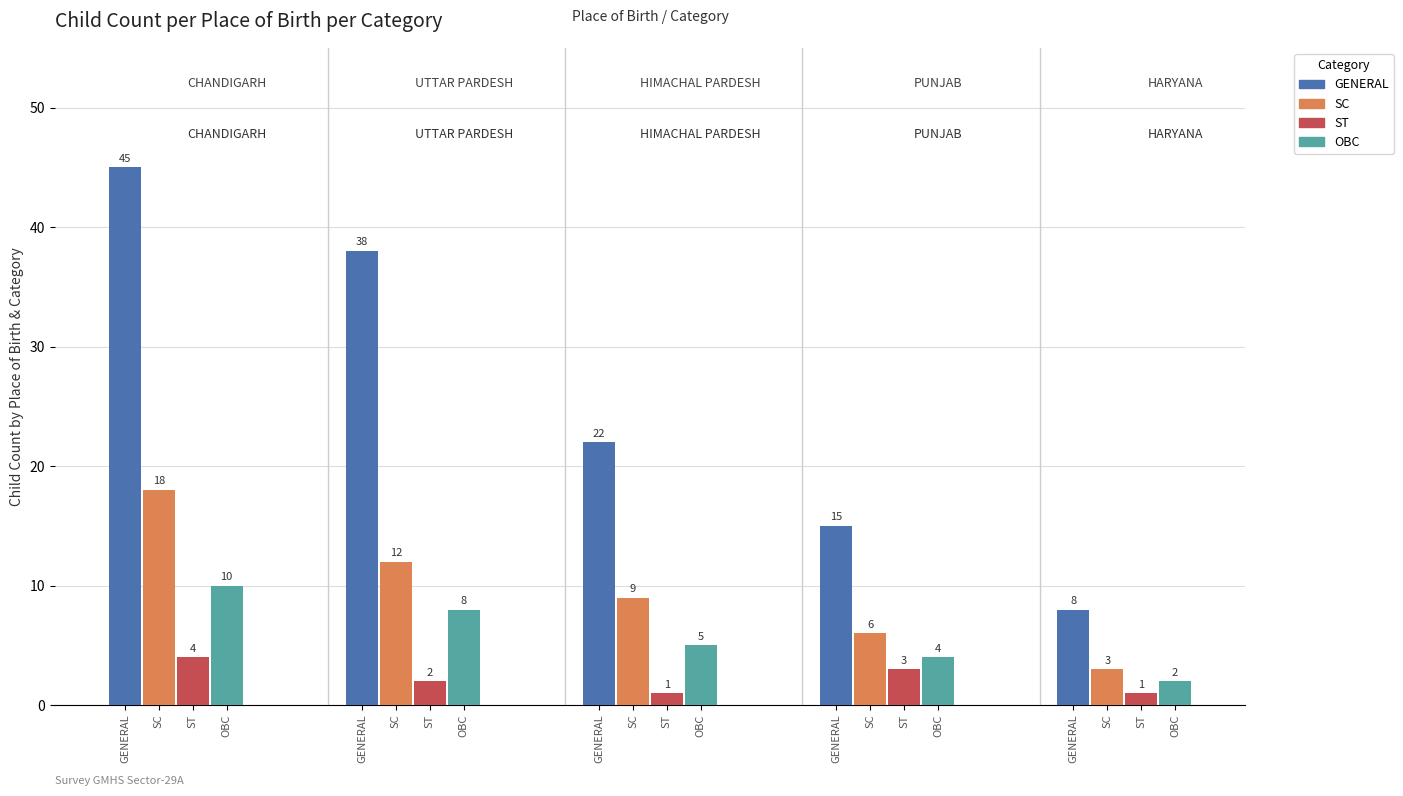

Rank the series by their maximum value, from highest to lowest.

GENERAL, SC, OBC, ST